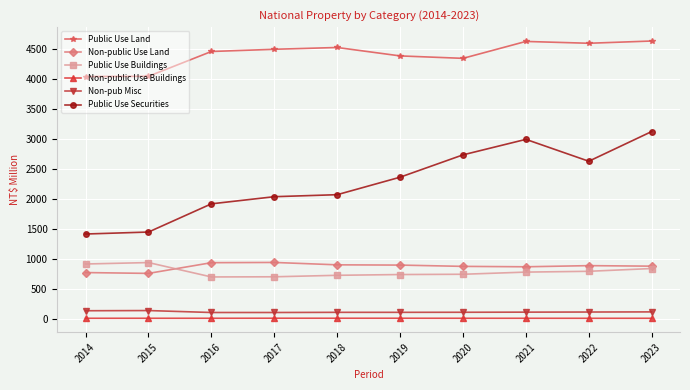

What is the greatest value displayed?

4633.0